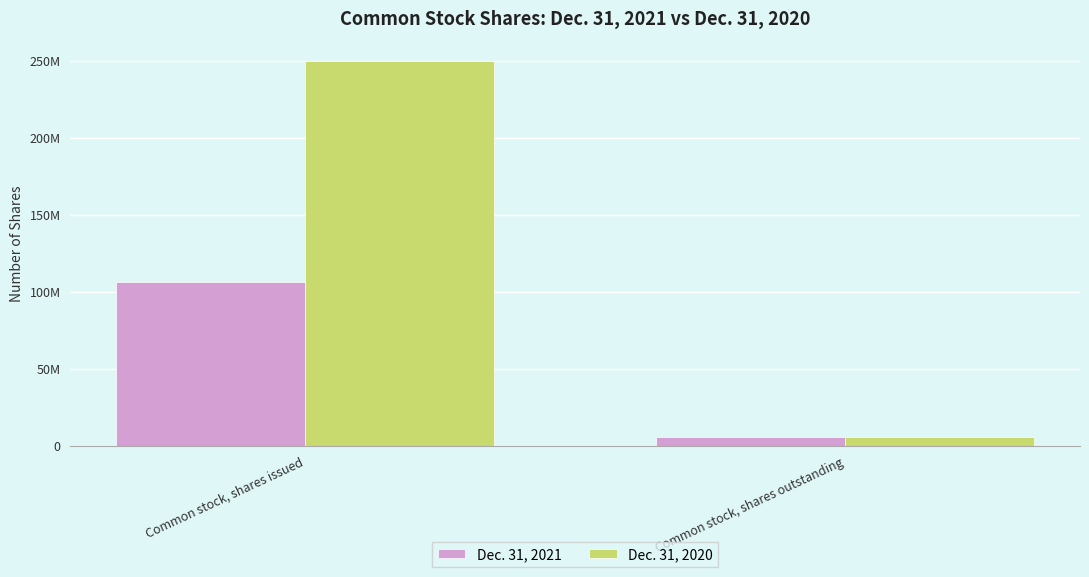

True or false: Dec. 31, 2020 has a value of 250000000 at Common stock, shares issued.

True